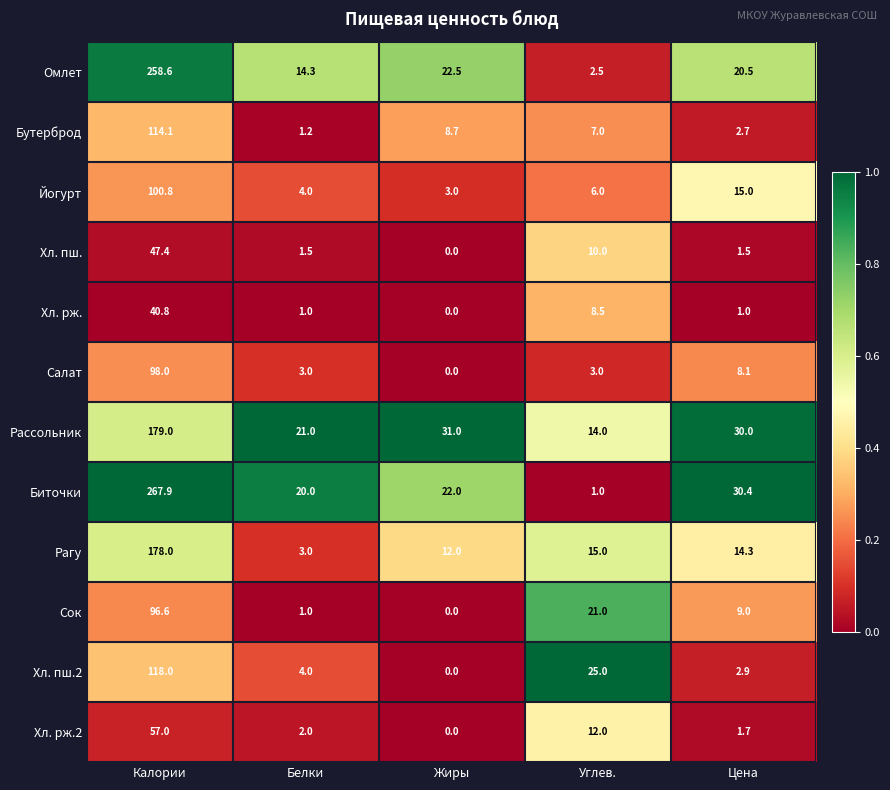

Which category has the lowest value across all series?

Жиры